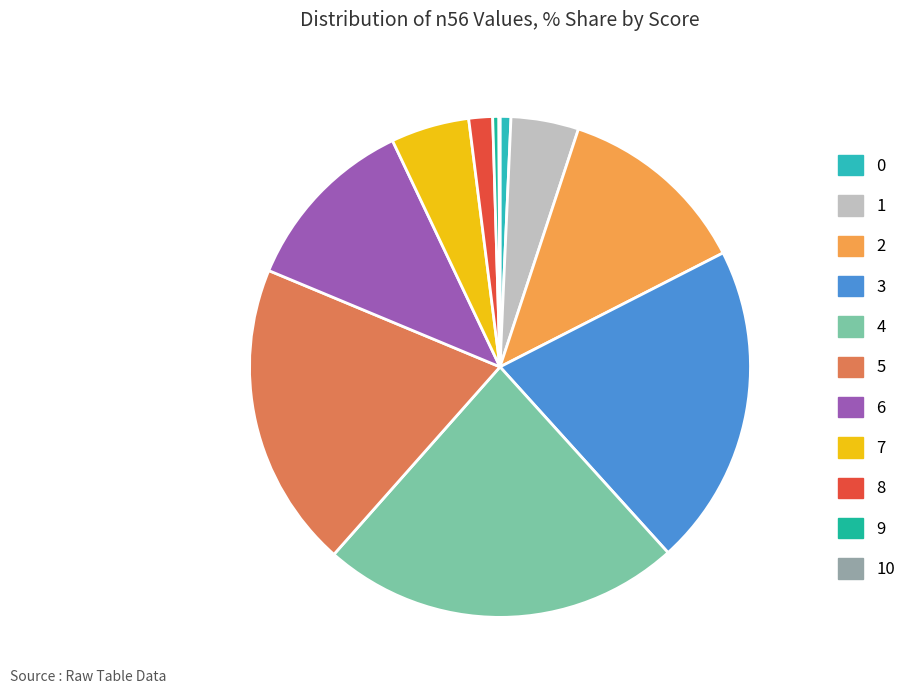

Which slice is the largest?

4